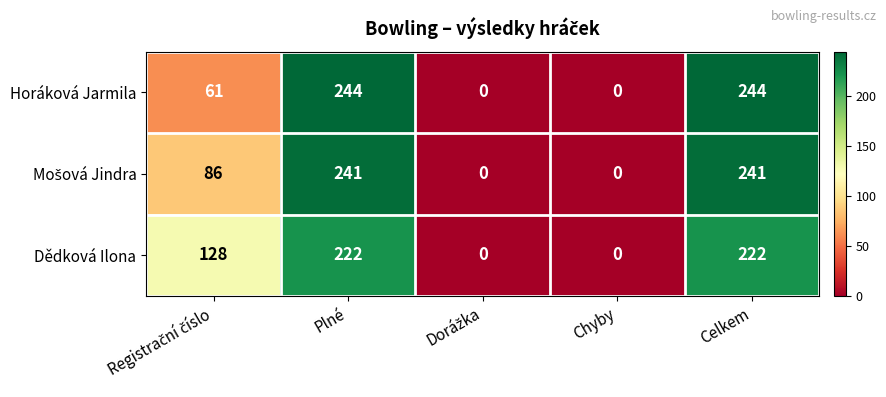

Count the Dědková Ilona values in the range 0 to 222.

5